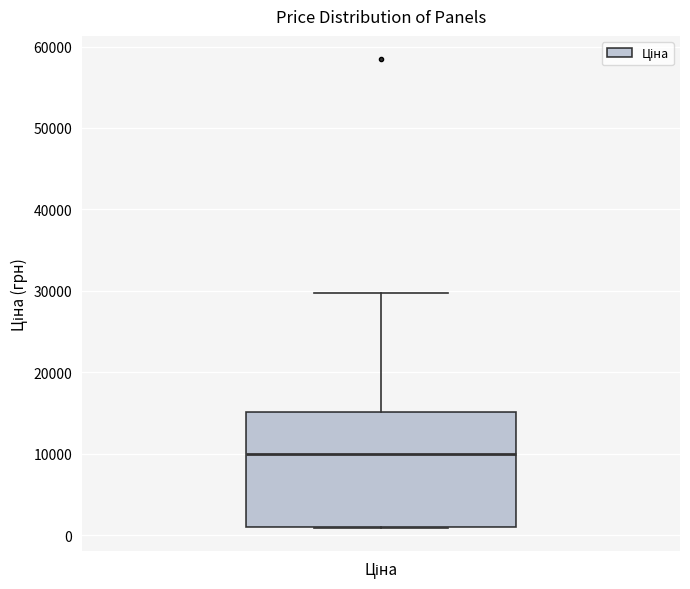

Transcribe this box plot: give where the median line is, the range the box spans, and where the two whiskers end, as read against the y-axis. The values are not printed on the chart, so give them approximately, as read against the axis.

median 10000, box 1000 to 15000, whiskers 1000 to 30000